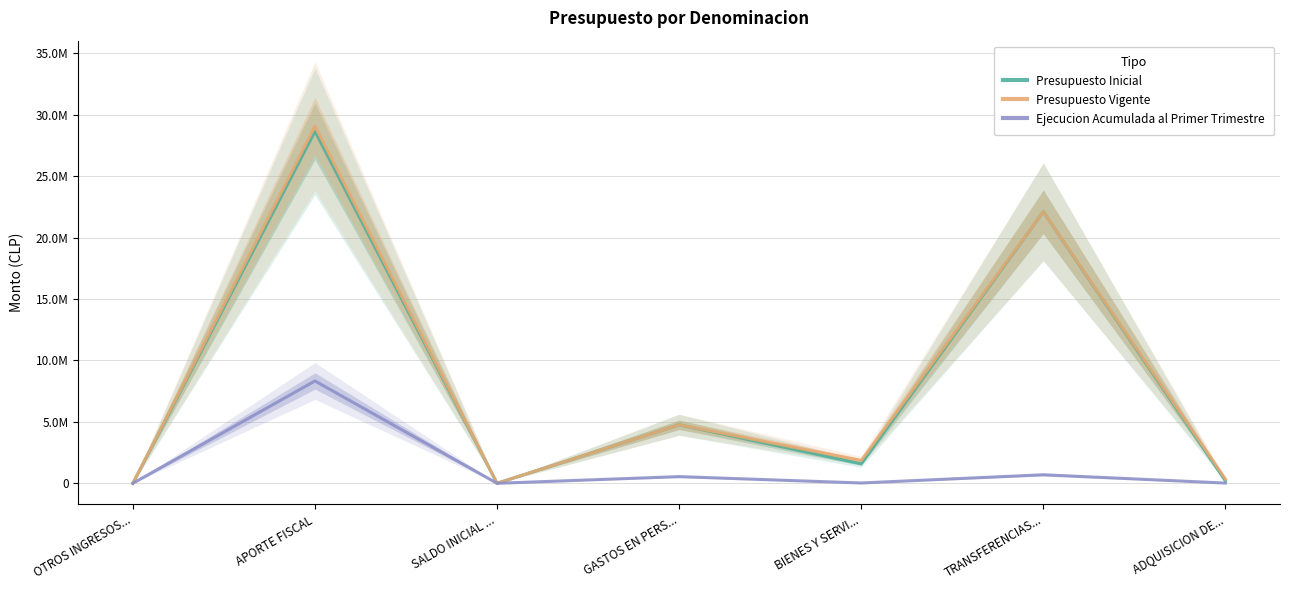

How many intersections are there between Presupuesto Vigente and Ejecucion Acumulada al Primer Trimestre?

1